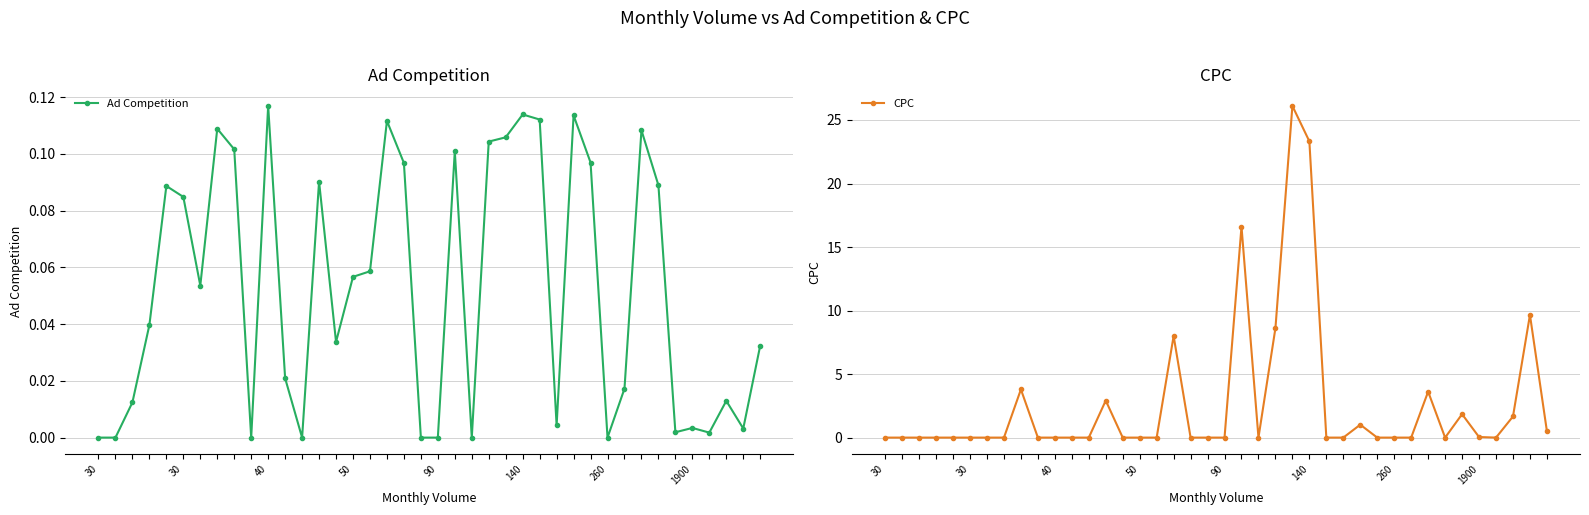

Does the chart have visible grid lines?

Yes